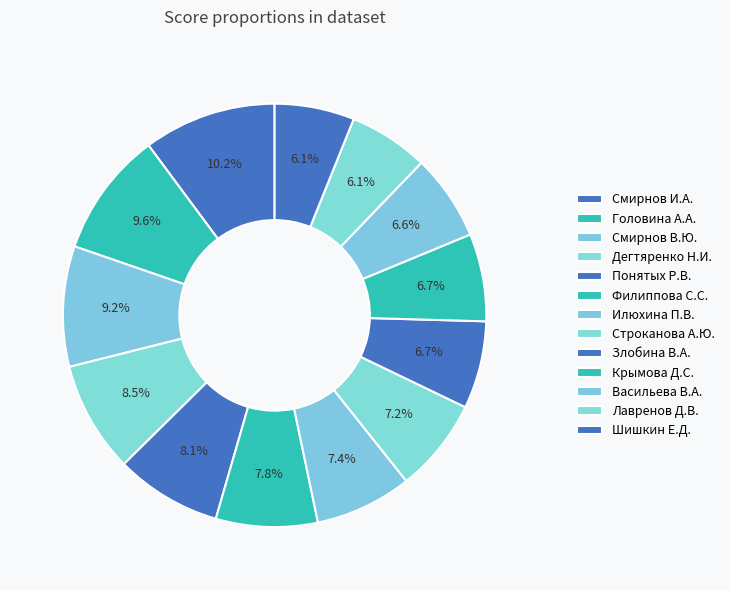

Rank the categories by value from lowest to highest.

Лавренов Д.В., Шишкин Е.Д., Васильева В.А., Злобина В.А., Крымова Д.С., Строканова А.Ю., Илюхина П.В., Филиппова С.С., Понятых Р.В., Дегтяренко Н.И., Смирнов В.Ю., Головина А.А., Смирнов И.А.